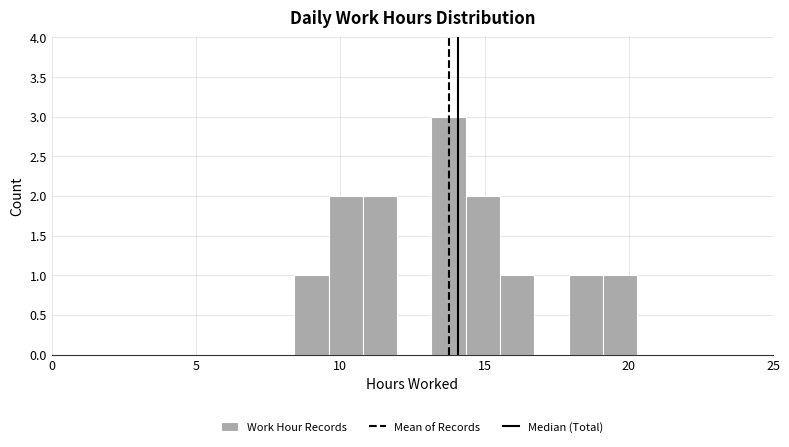

Read against the x-axis, roughly where is the centre of the tallest bar?

14.0